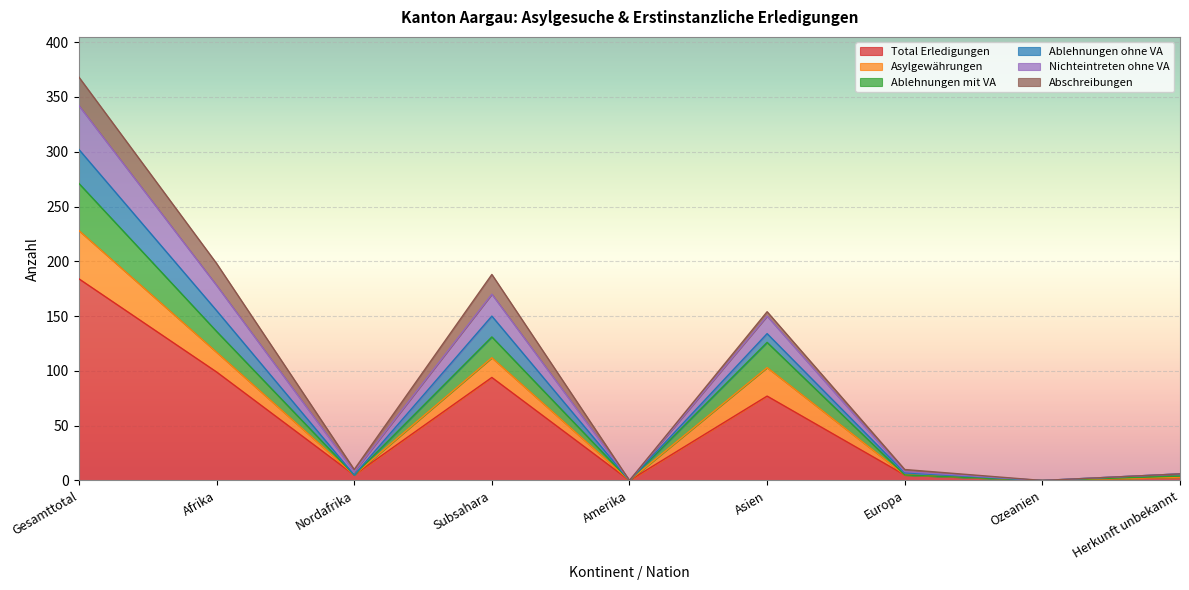

What is the maximum value for Total Erledigungen?

184